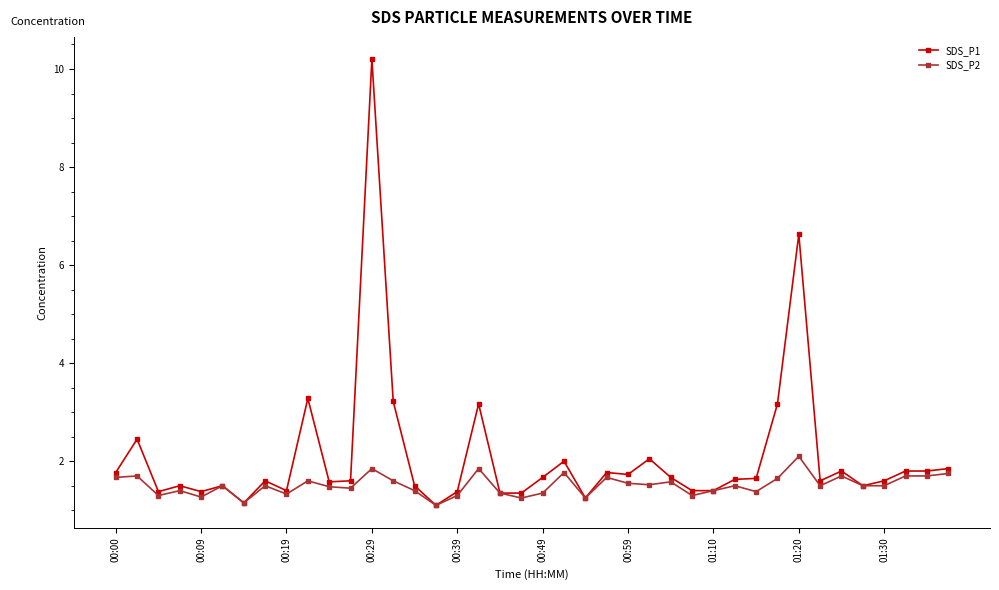

What is the value of the SDS_P1 point at the 39th from the left?

1.8